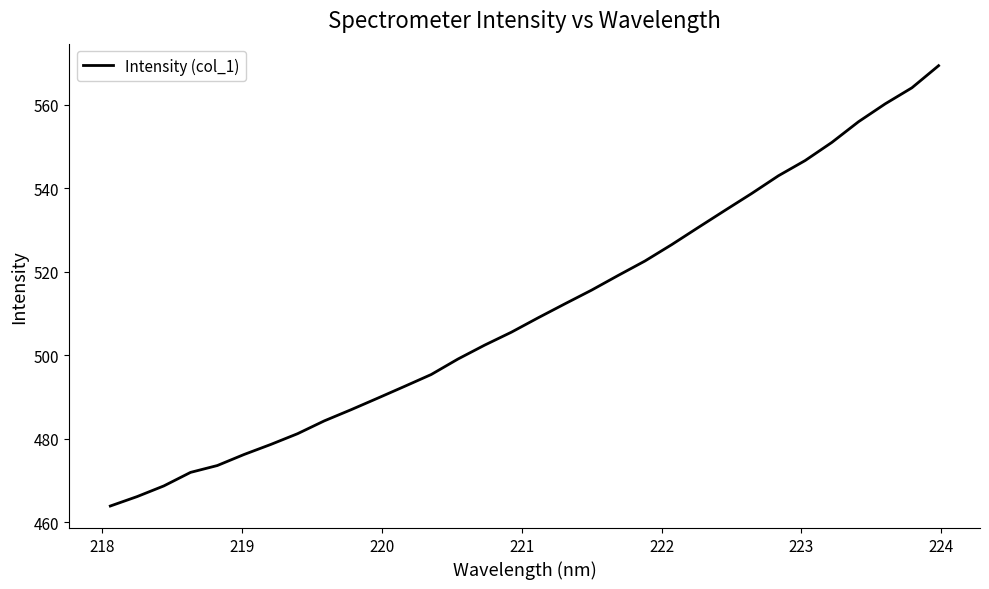

What is the difference between the second highest and second lowest values?

97.9